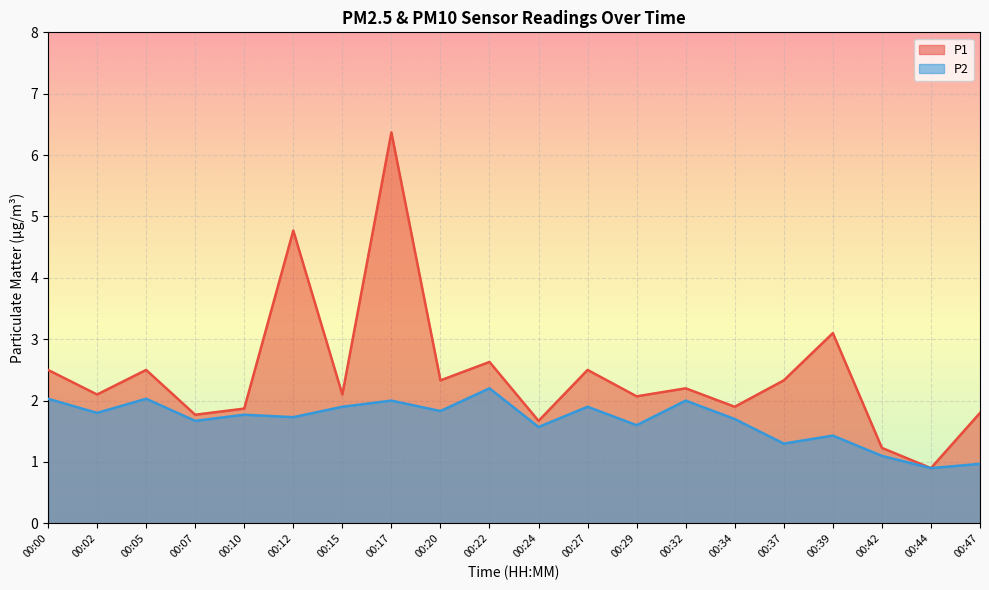

True or false: P1 has more than 2 interior local peaks.

True